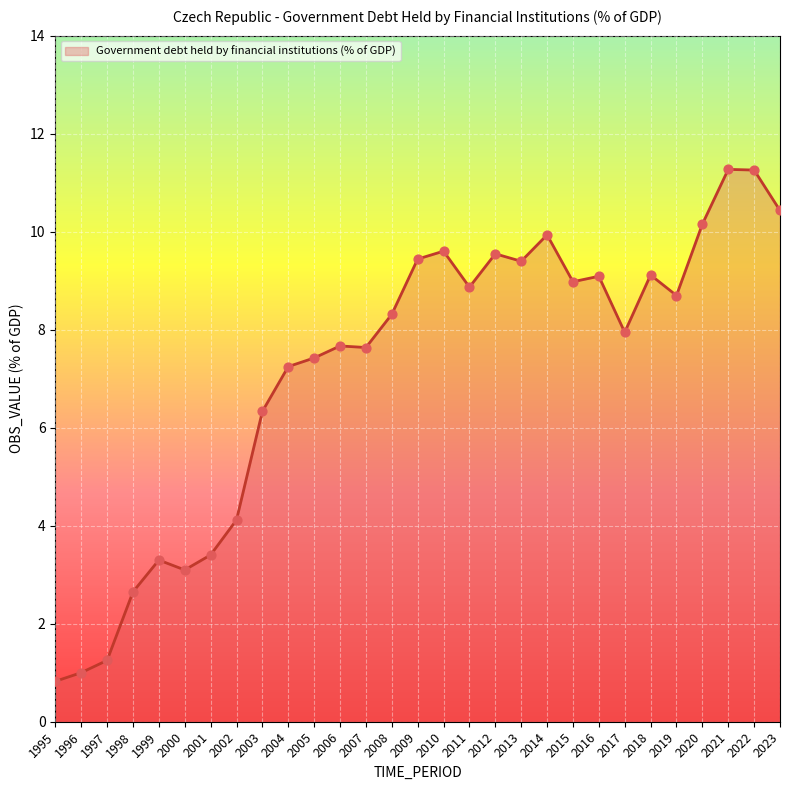

What is the ratio of the value at 2009 to the value at 2007?

1.2